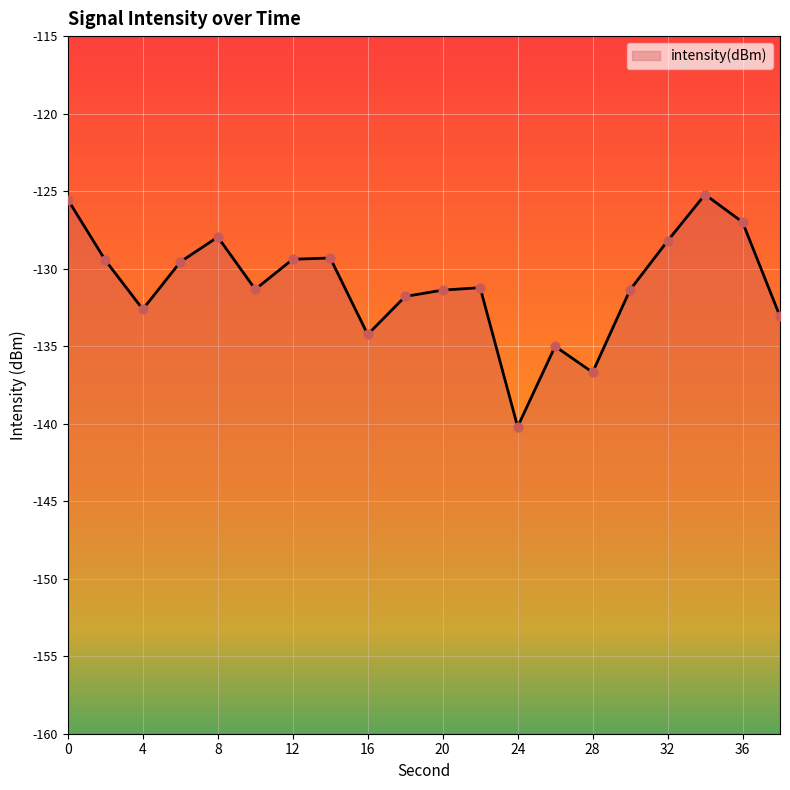

What is the change in value from 24 to 38?

+7.1